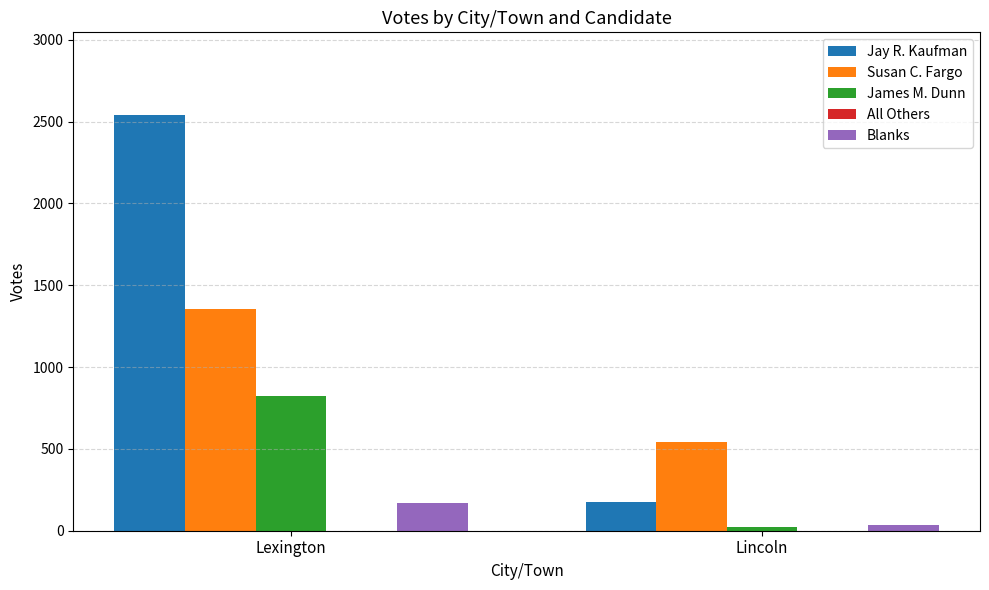

What is the difference between the maximum and minimum values in the James M. Dunn series?

802